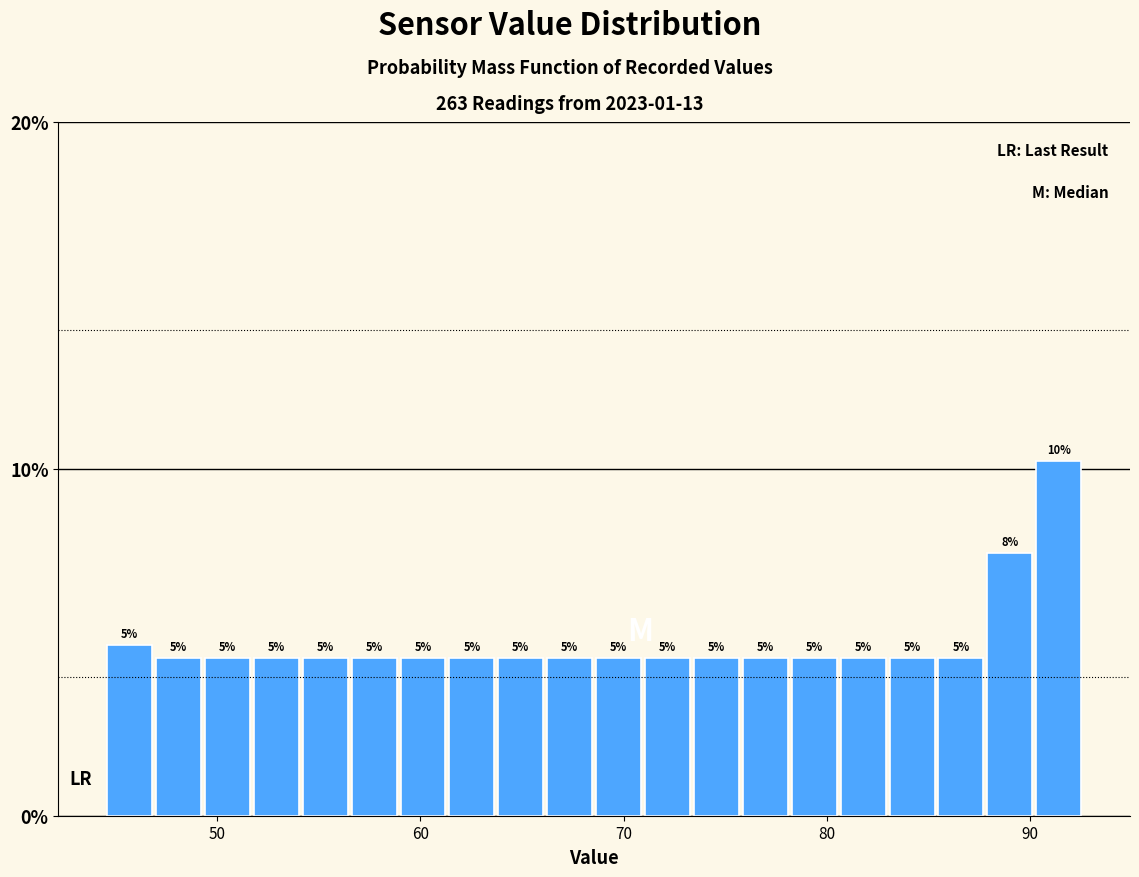

Around what value on the x-axis is the tallest bar? Give the approximate position of its centre, as read against the axis.

91